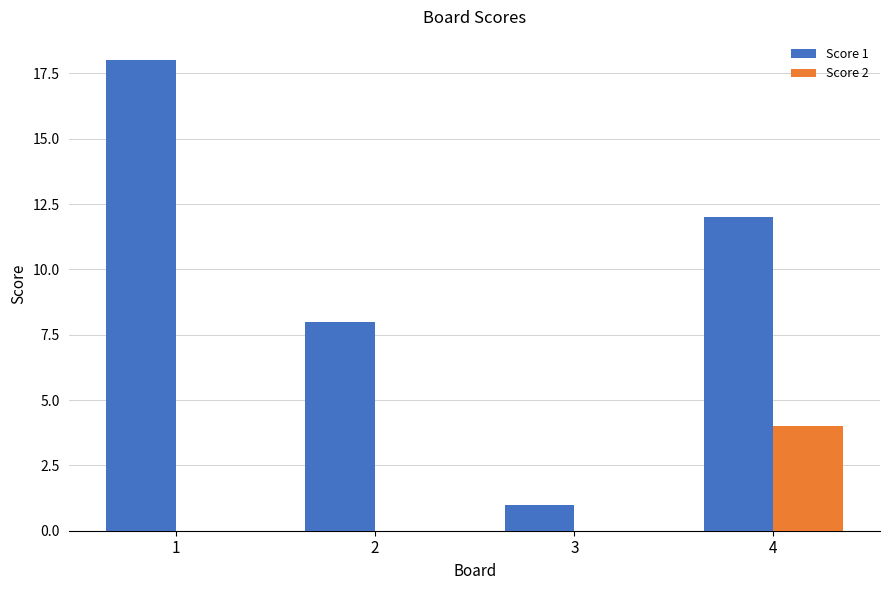

Reading left to right, extract all data points from this chart.

Score 1: 1=18	2=8	3=1	4=12
Score 2: 1=0	2=0	3=0	4=4